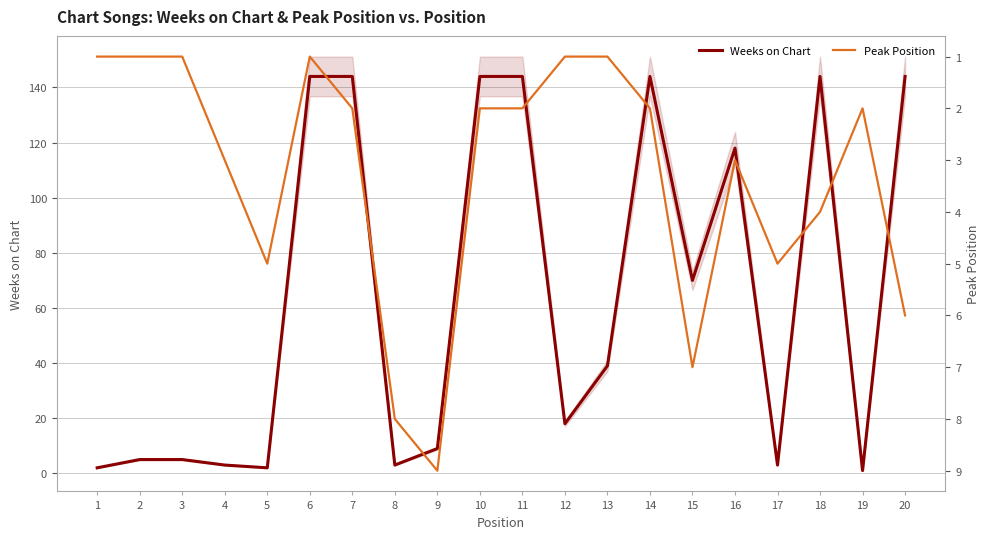

Between 13 and 14, which is larger?

14